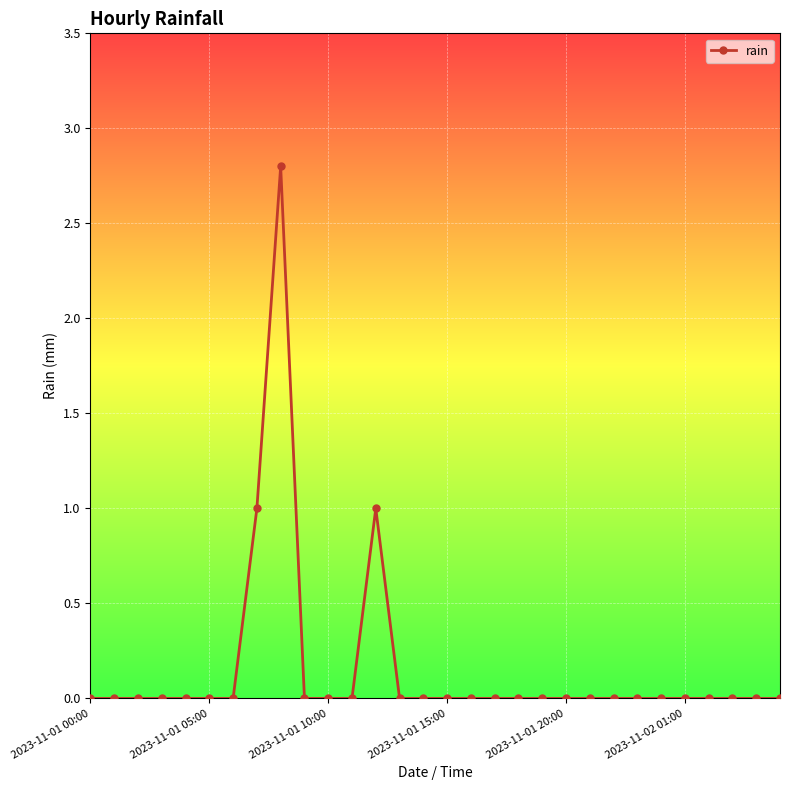

What is the difference between the maximum and minimum values?

2.8